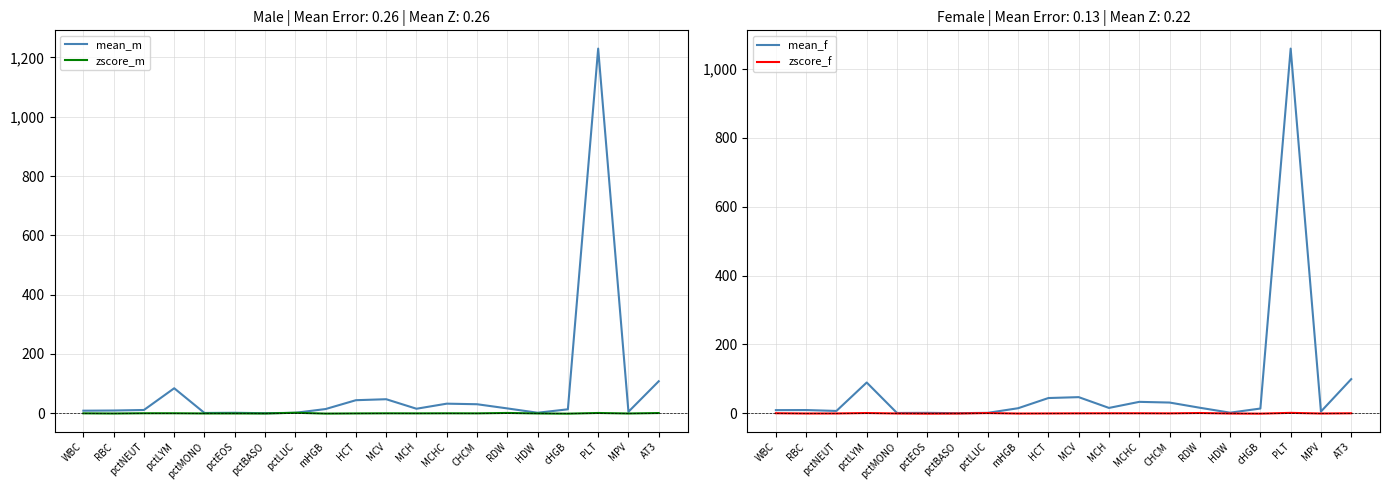

At which category is the sum across all series the highest?

PLT